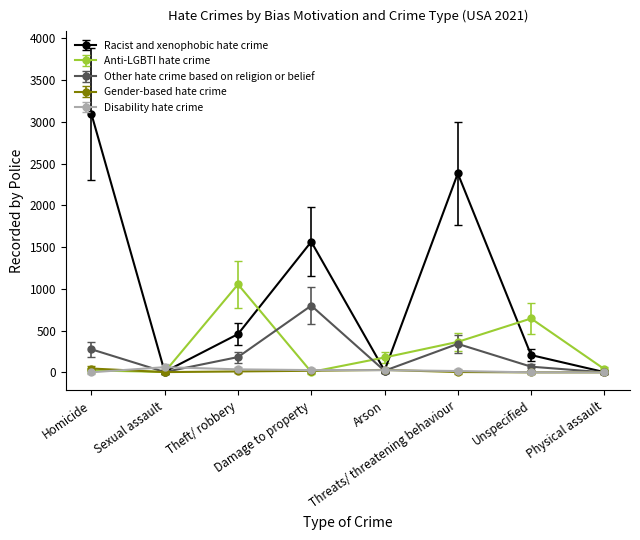

What is the maximum value shown in the chart?

3094